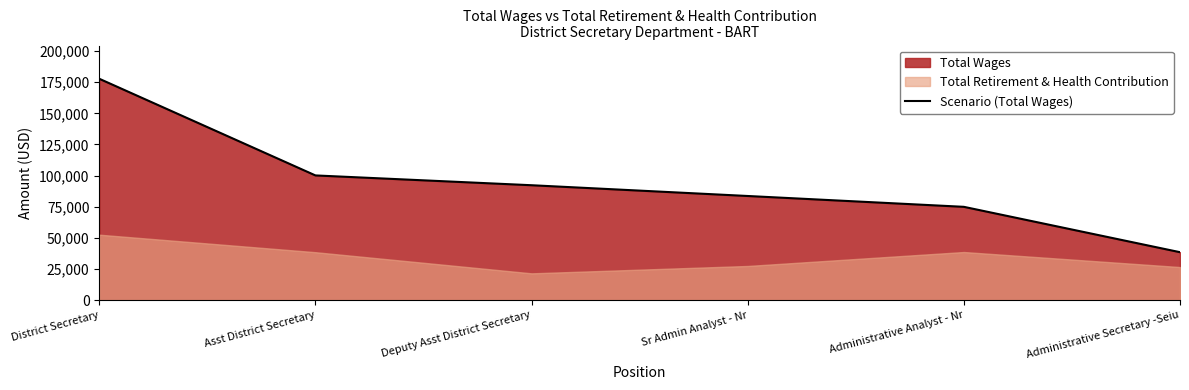

Which category has the lowest value across all series?

Administrative Secretary -Seiu